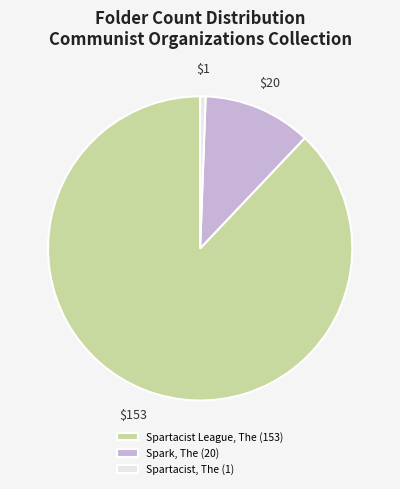

Does Spartacist League, The represent more than half of the total?

Yes